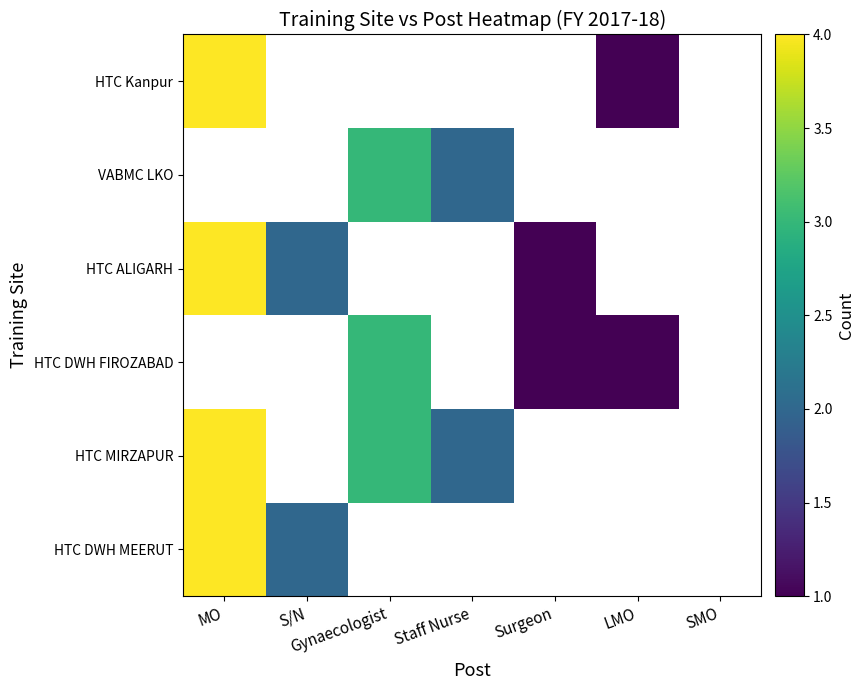

At which label does HTC Kanpur reach its peak?

MO